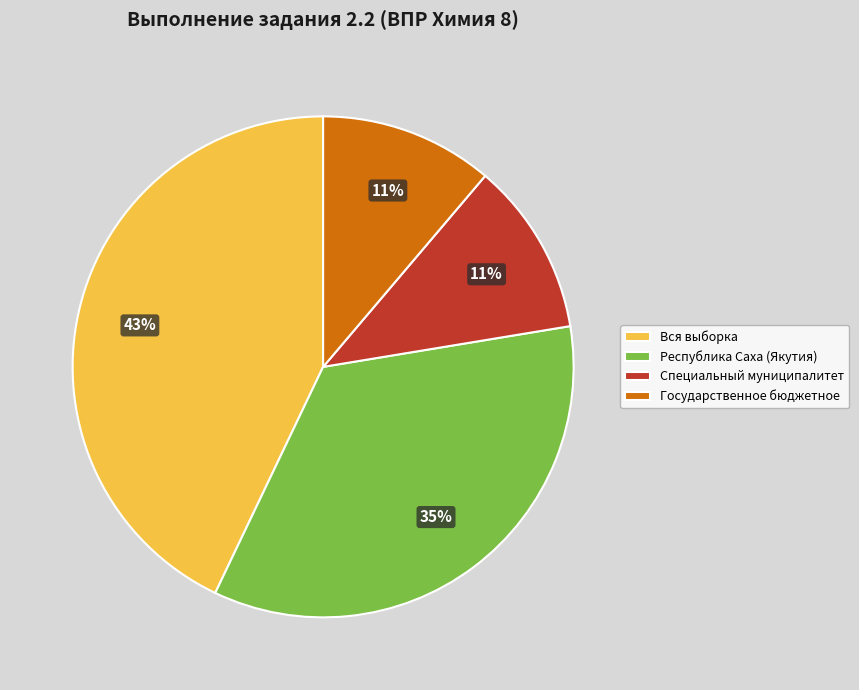

To the nearest percent, what percentage of the pie is Специальный муниципалитет?

11%